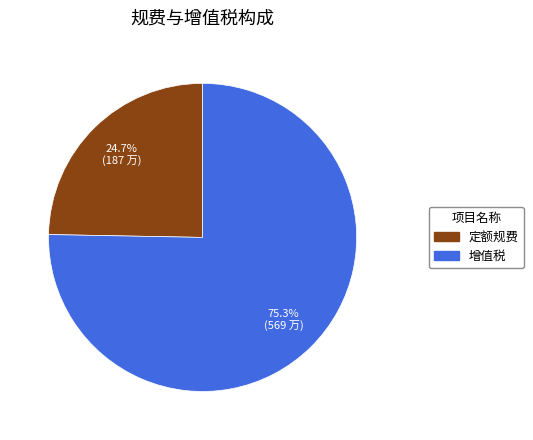

Which category has the smallest portion of the pie?

定额规费